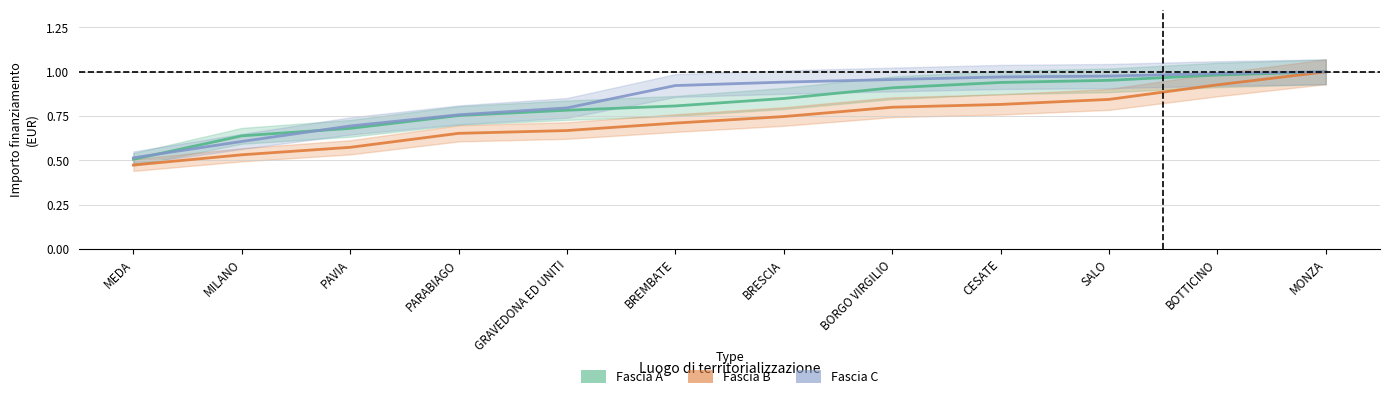

At which label is Fascia B closest to 0?

MEDA